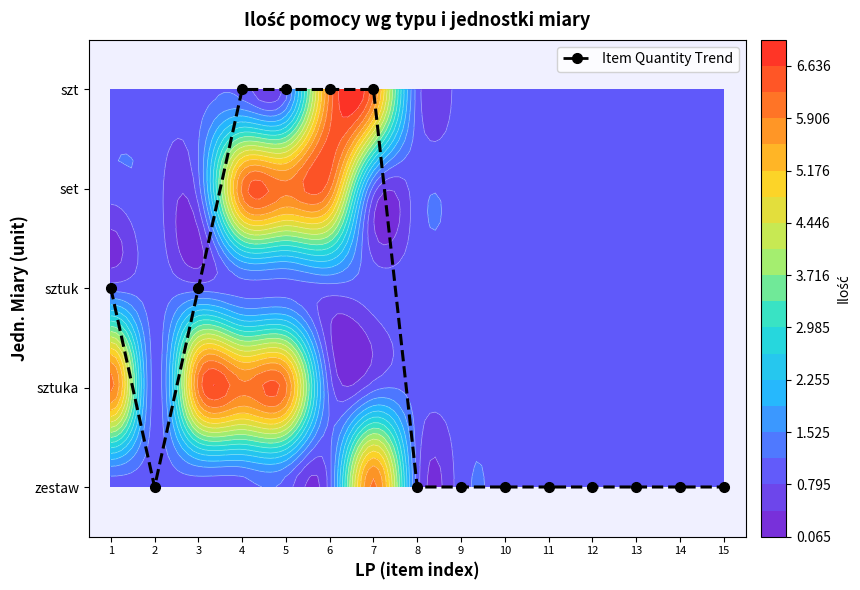

True or false: the data shows 1 at 7.

False